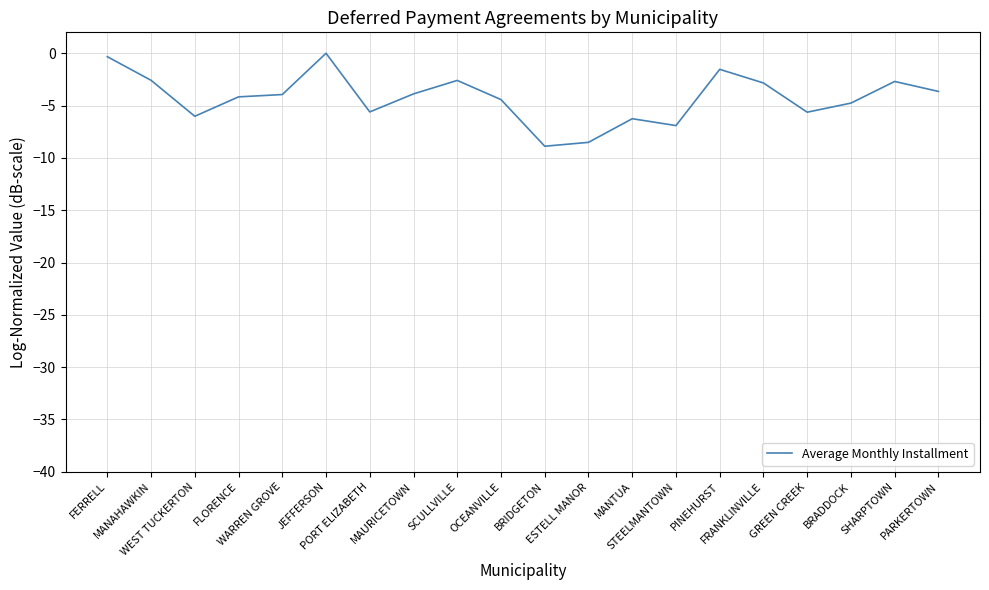

What is the difference between the maximum and minimum values?

8.9